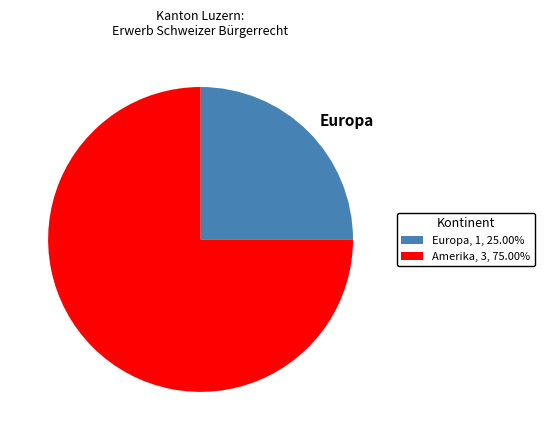

Combined, do Europa and Amerika account for over 50%?

Yes